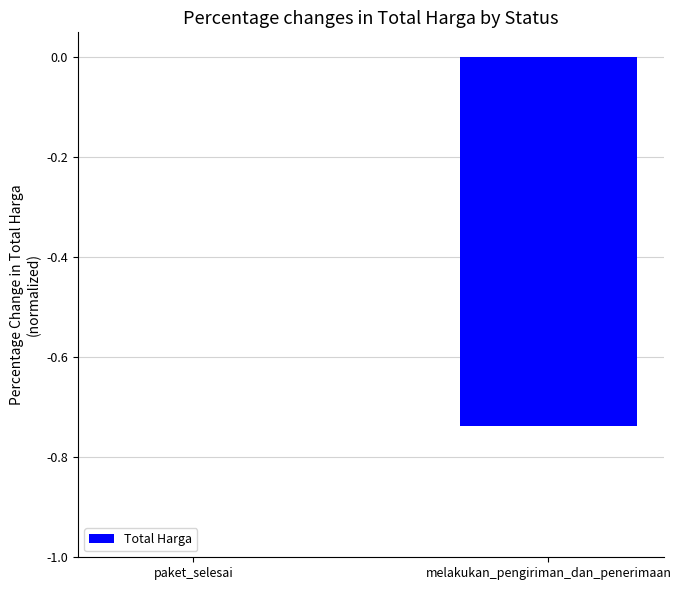

Between melakukan_pengiriman_dan_penerimaan and paket_selesai, which is larger?

paket_selesai